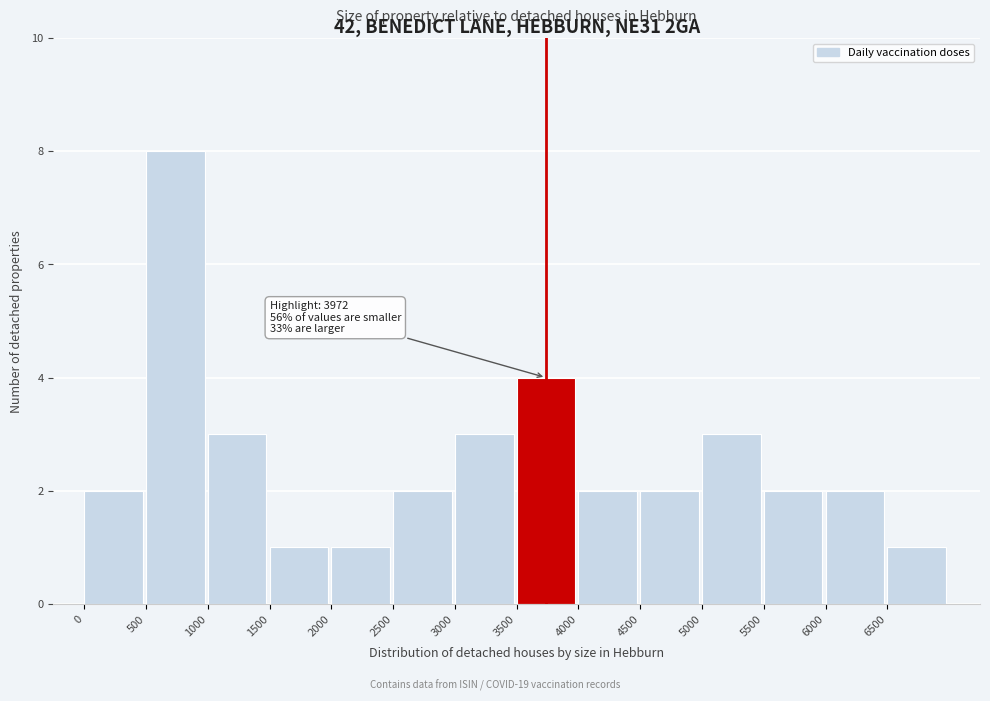

Over which range of the x-axis is the bar tallest?

500 to 1000